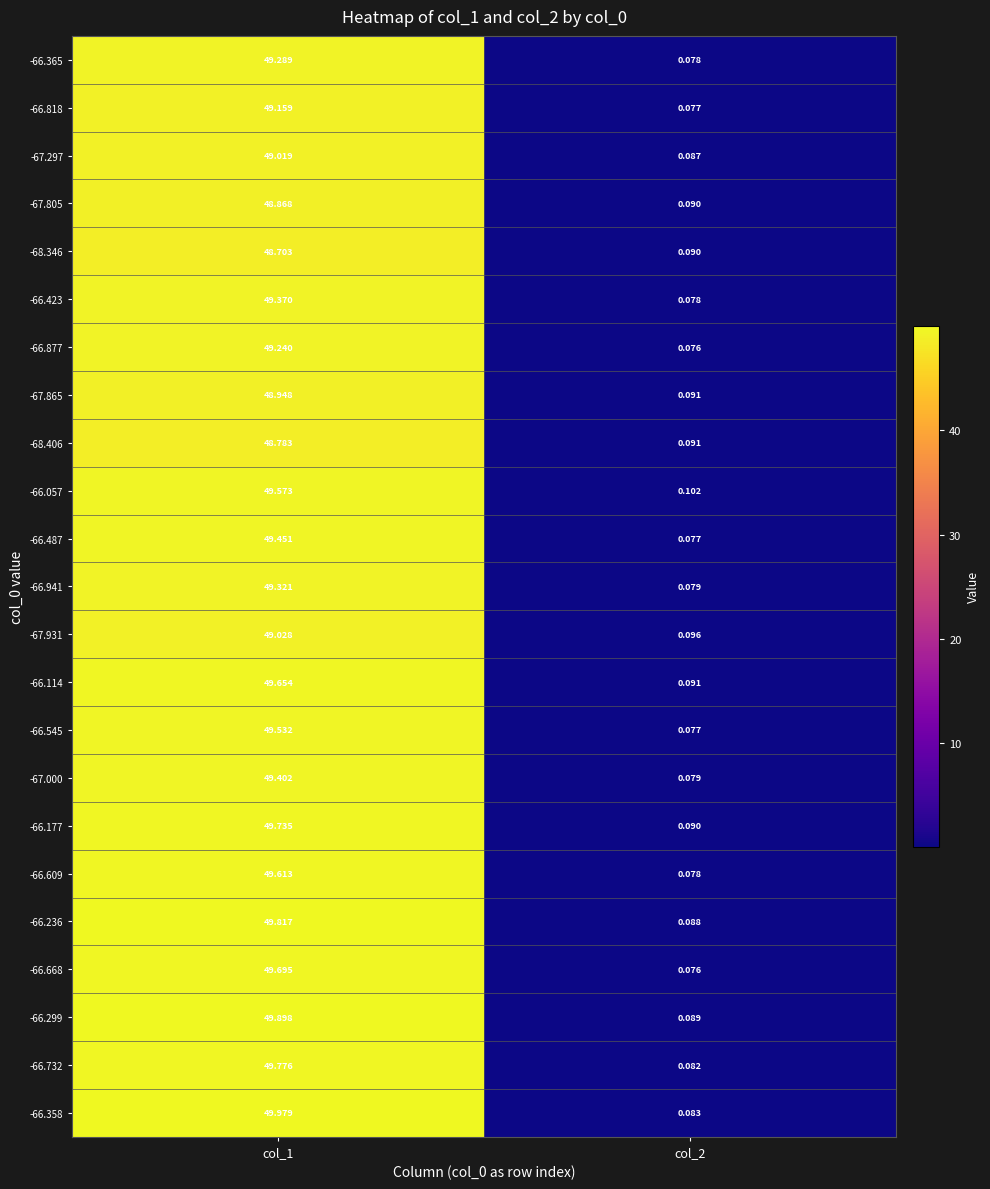

Is the value of -67.297 at col_2 greater than the value of -67.805 at col_1?

No